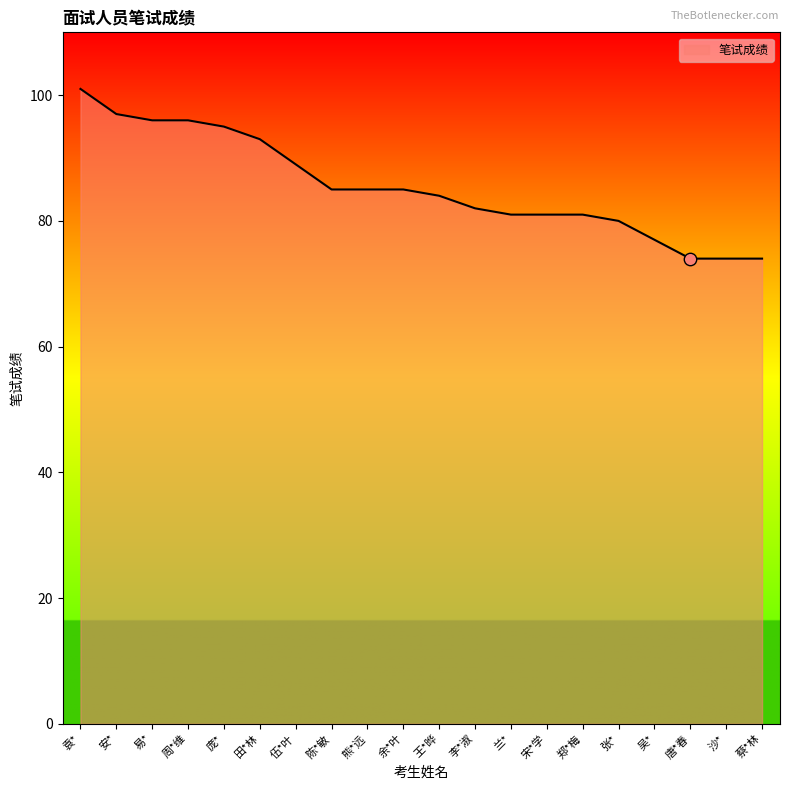

Between 蔡*林 and 易*, which is larger?

易*